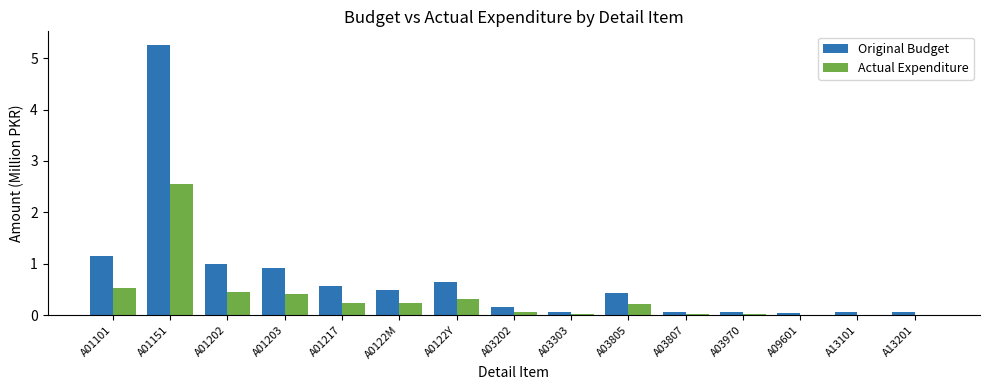

True or false: Original Budget has a value of 0.0 at A09601.

True